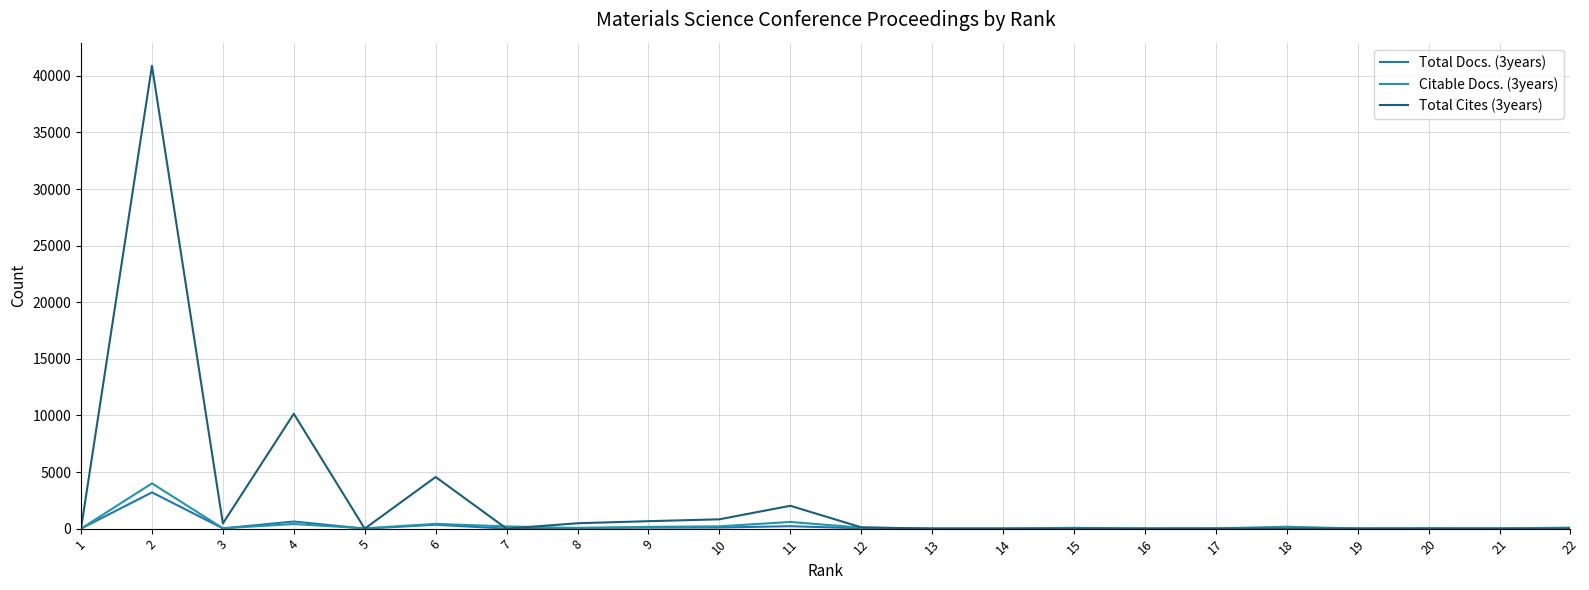

Reading left to right, list all the values displayed in this chart.

Total Docs. (3years): 1=0	2=3203	3=23	4=629	5=0	6=344	7=0	8=62	9=88	10=96	11=214	12=29	13=0	14=0	15=0	16=0	17=0	18=0	19=0	20=0	21=0	22=0
Citable Docs. (3years): 1=0	2=3999	3=31	4=407	5=27	6=420	7=195	8=58	9=155	10=202	11=590	12=85	13=1	14=1	15=72	16=8	17=22	18=168	19=10	20=24	21=14	22=88
Total Cites (3years): 1=0	2=40890	3=456	4=10151	5=0	6=4562	7=0	8=475	9=658	10=823	11=2018	12=116	13=0	14=0	15=0	16=0	17=0	18=0	19=0	20=0	21=0	22=0